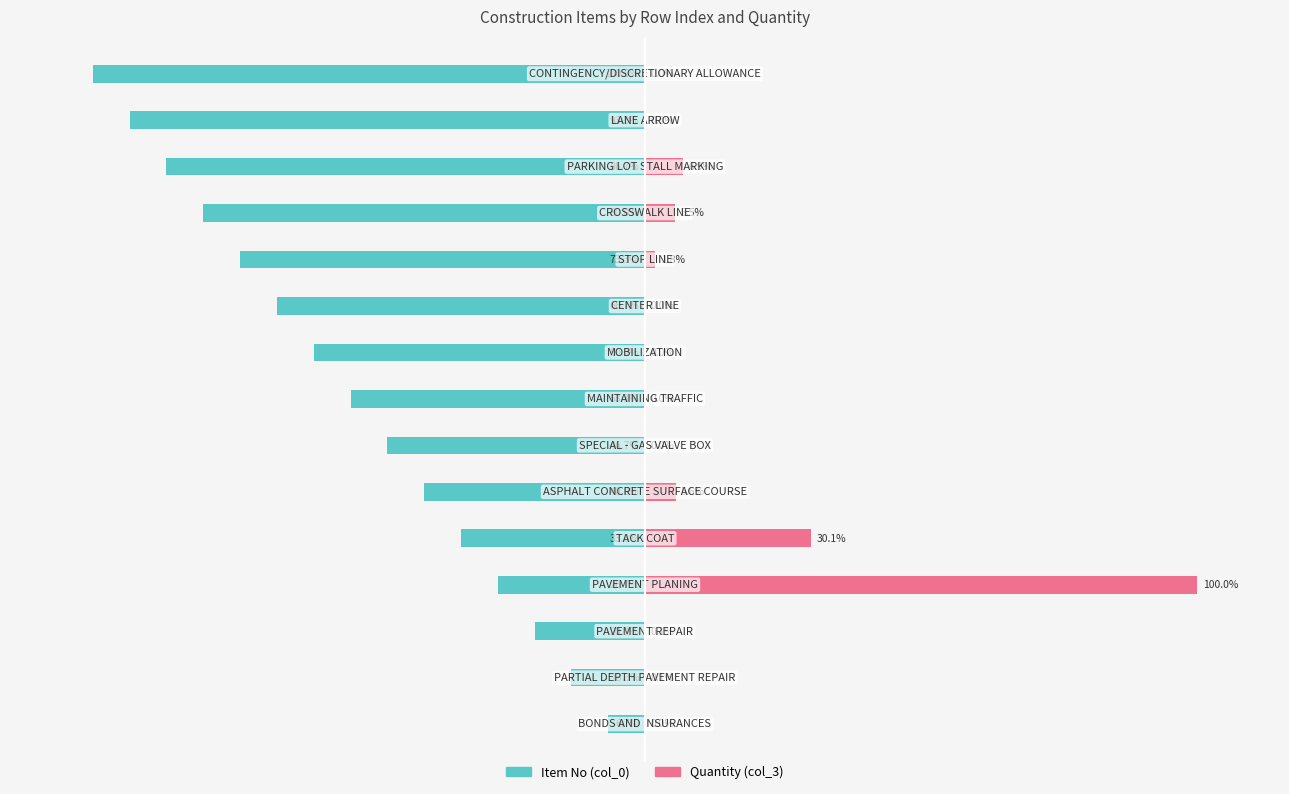

Is the value of Quantity (col_3) at 7 greater than the value of Item No (col_0) at 11?

Yes